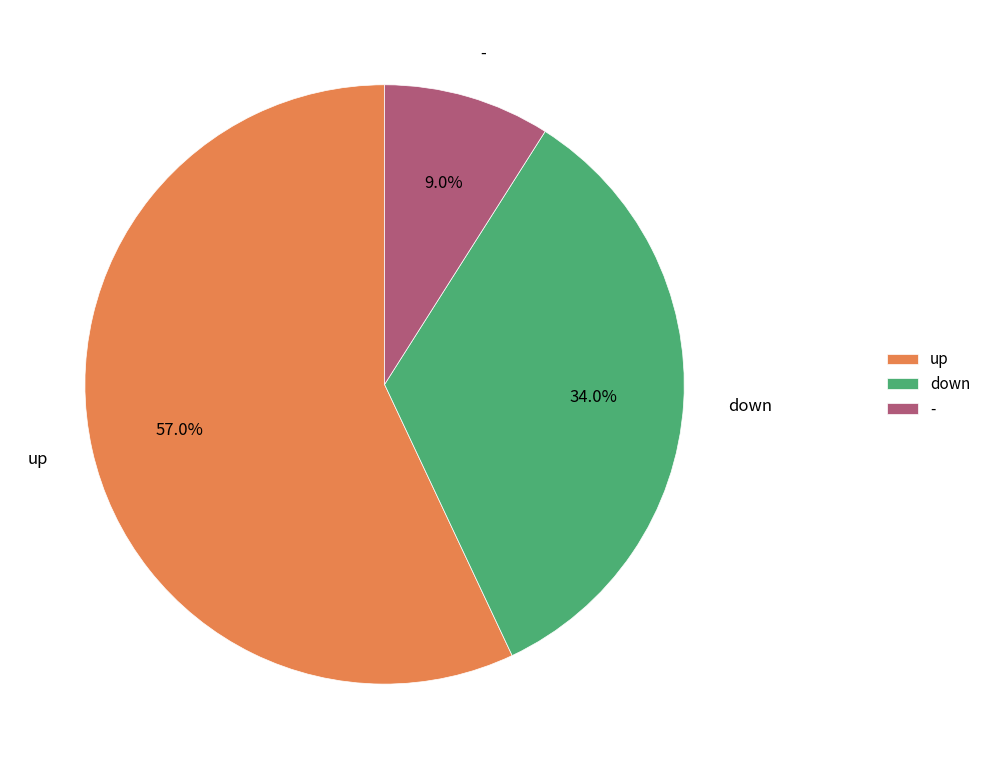

Which slice is the largest?

up